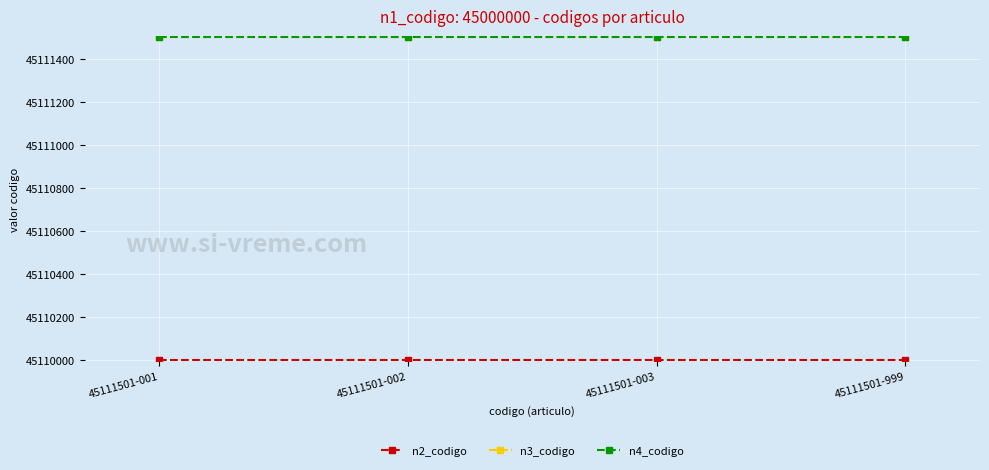

The n3_codigo series shows 14277713 at 45111501-999. True or false?

False